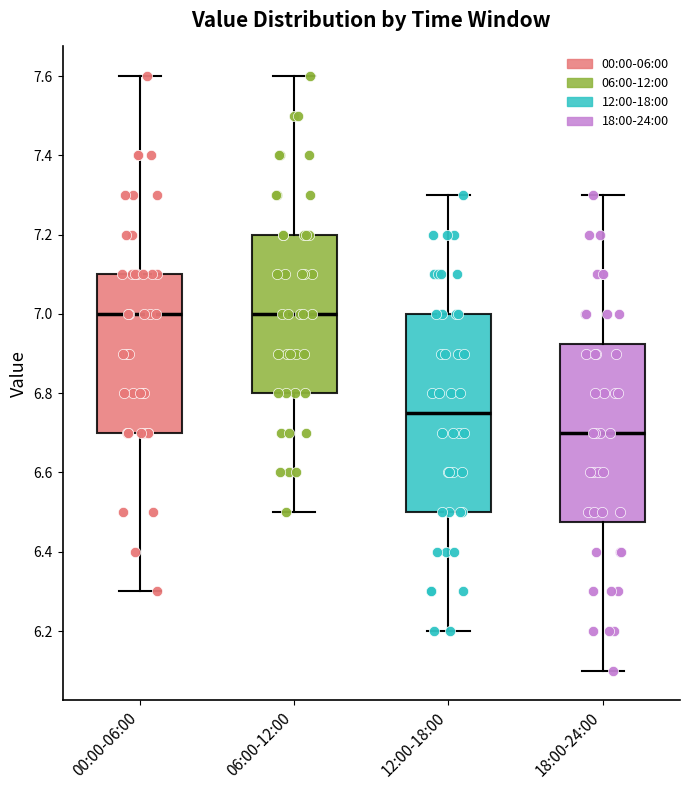

Where does the upper whisker of the box for 12:00-18:00 end on the y-axis? The values are not printed on the chart, so give them approximately, as read against the axis.

7.30